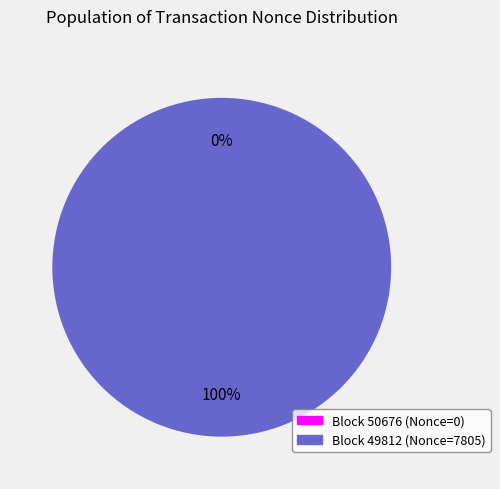

To the nearest percent, what percentage of the pie is 49812?

100%